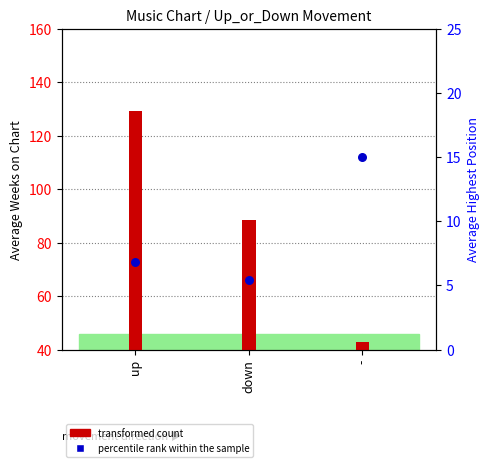

Between down and -, which is larger?

-